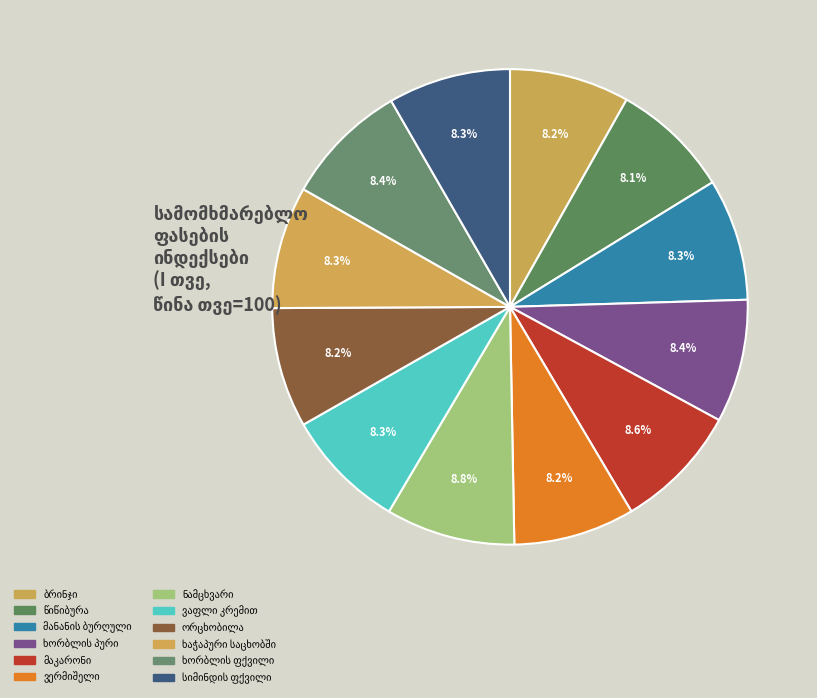

Which has a higher value, ხორბლის პური or მანანის ბურღული?

ხორბლის პური